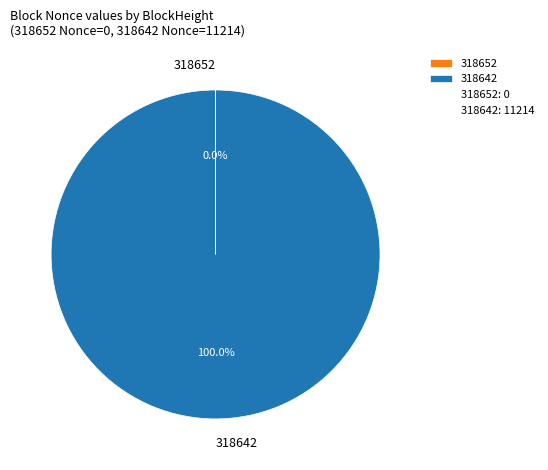

Which category has the biggest portion of the pie?

318642